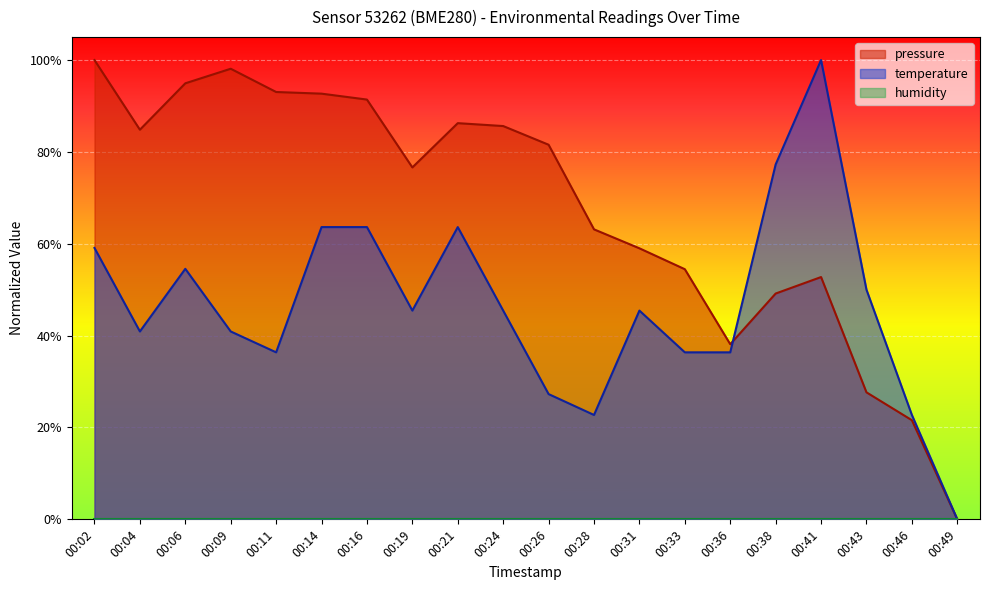

What is the difference between the maximum and second lowest values in the temperature series?

0.8